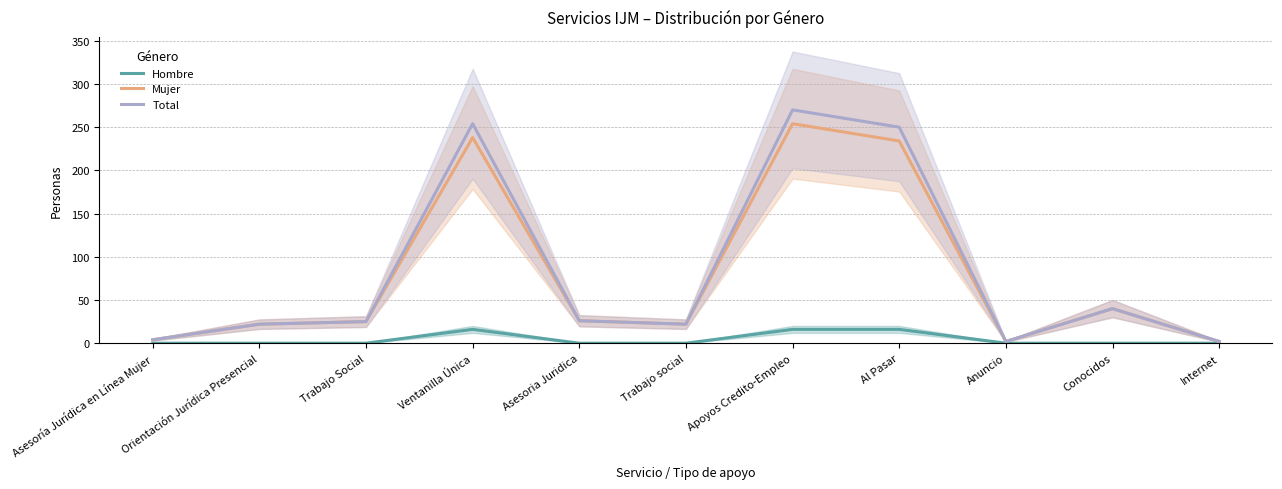

Between Trabajo social and Al Pasar, which series saw the biggest shift?

Total